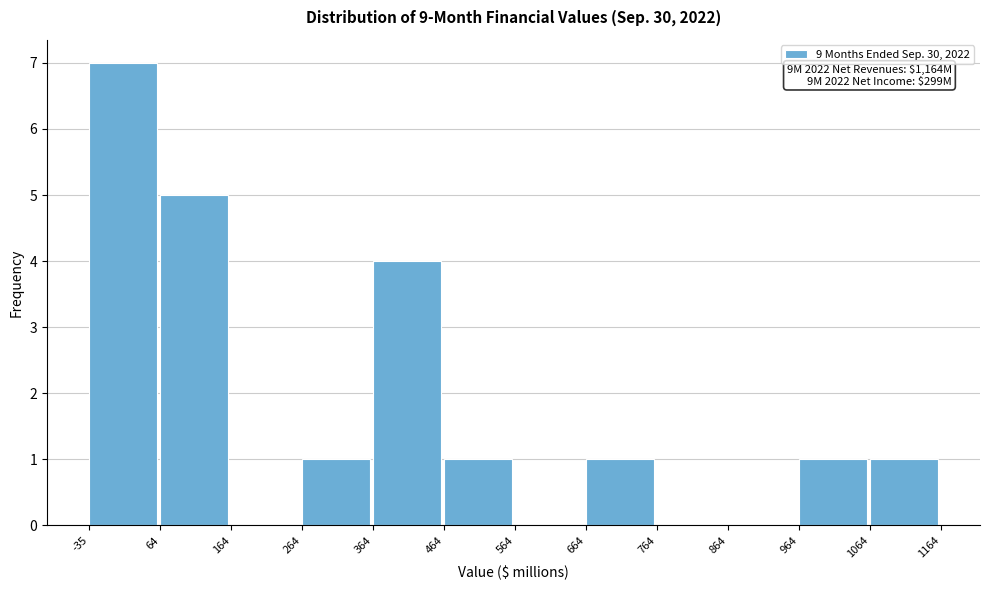

Which range on the x-axis has the tallest bar?

-35 to 64